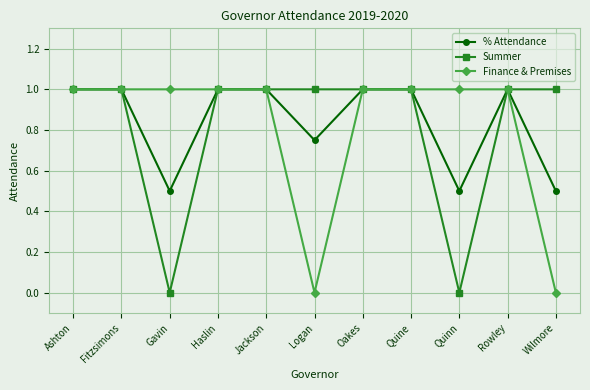

The value of Summer at Wilmore is 1.0. True or false?

True